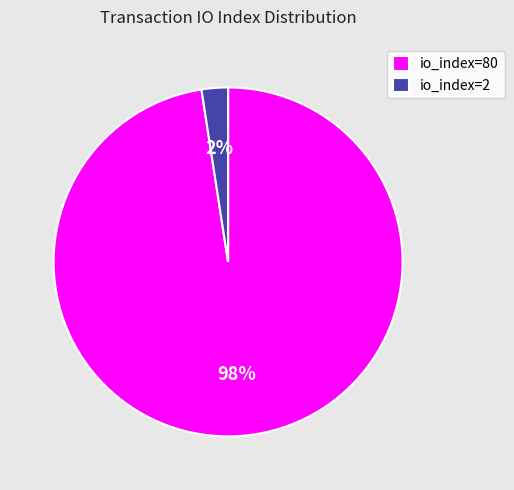

Which has a higher value, io_index=2 or io_index=80?

io_index=80